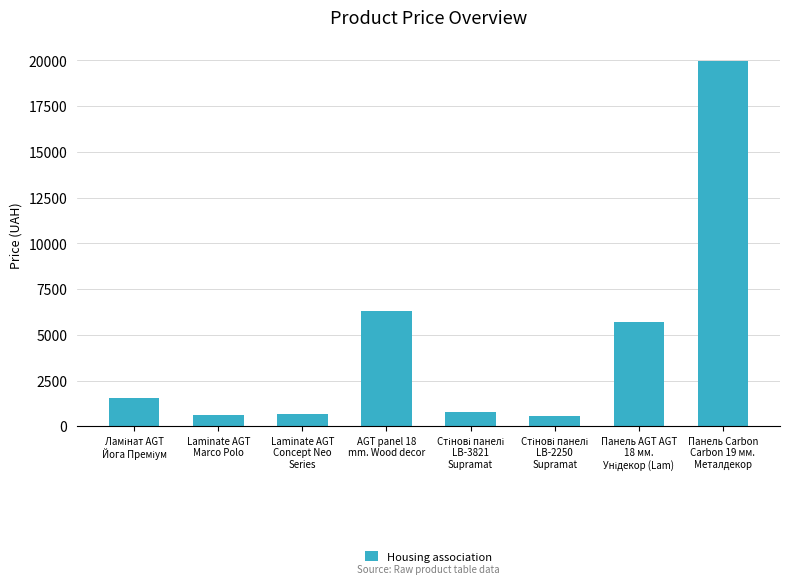

What is the value of the 4th bar from the left?

6308.8